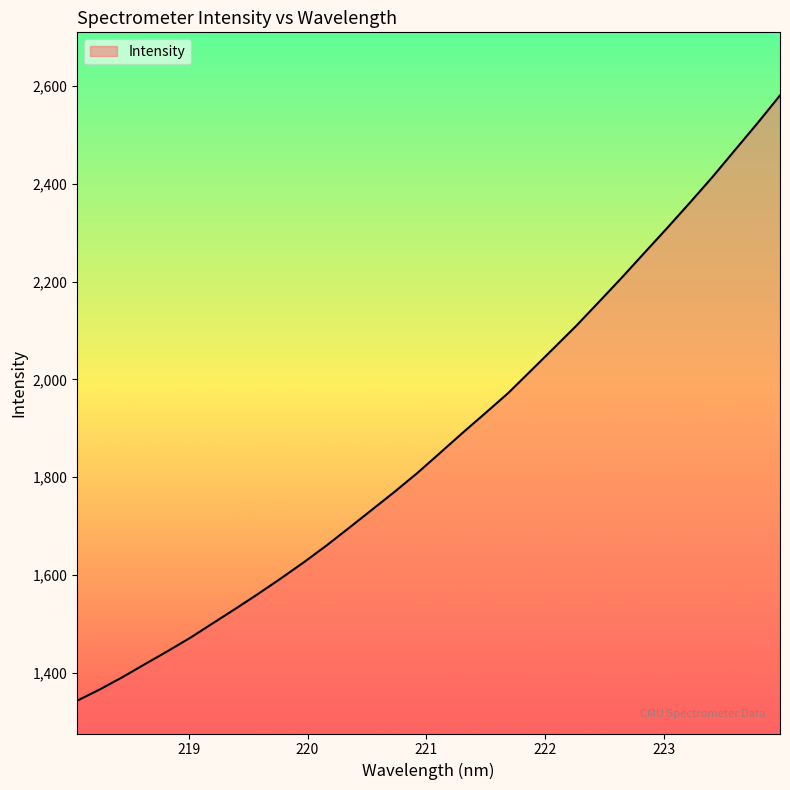

What is the smallest value displayed?

1342.3